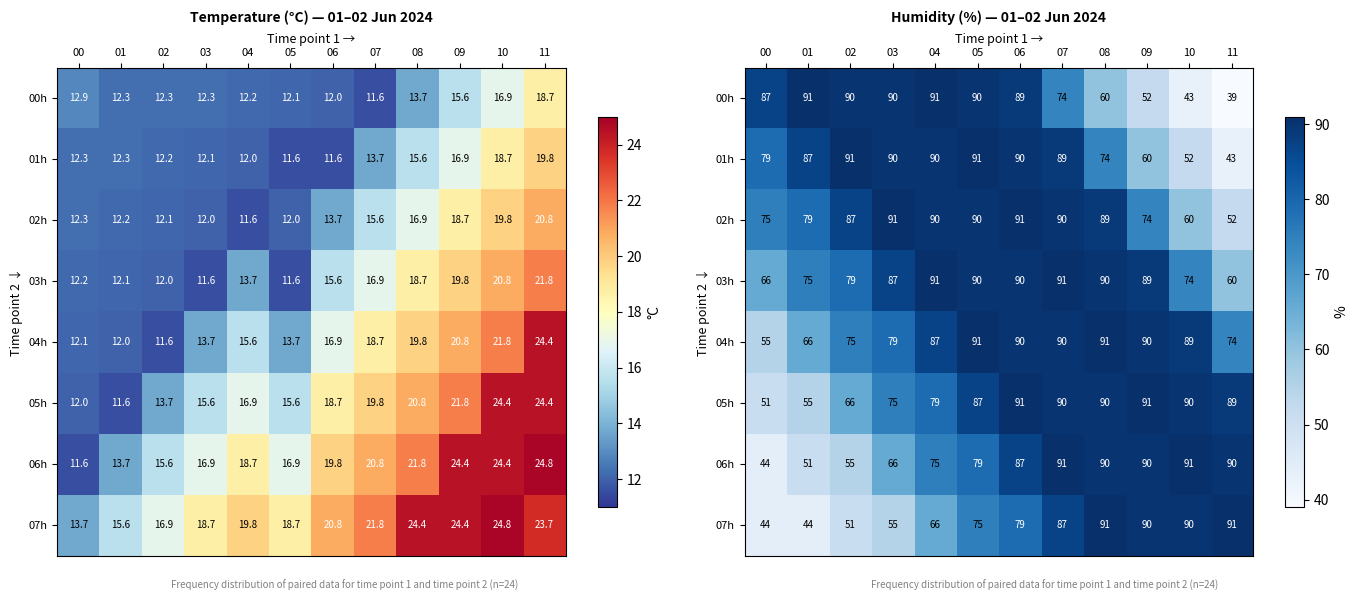

What is the difference between the 02h values at 00 and 11?

23